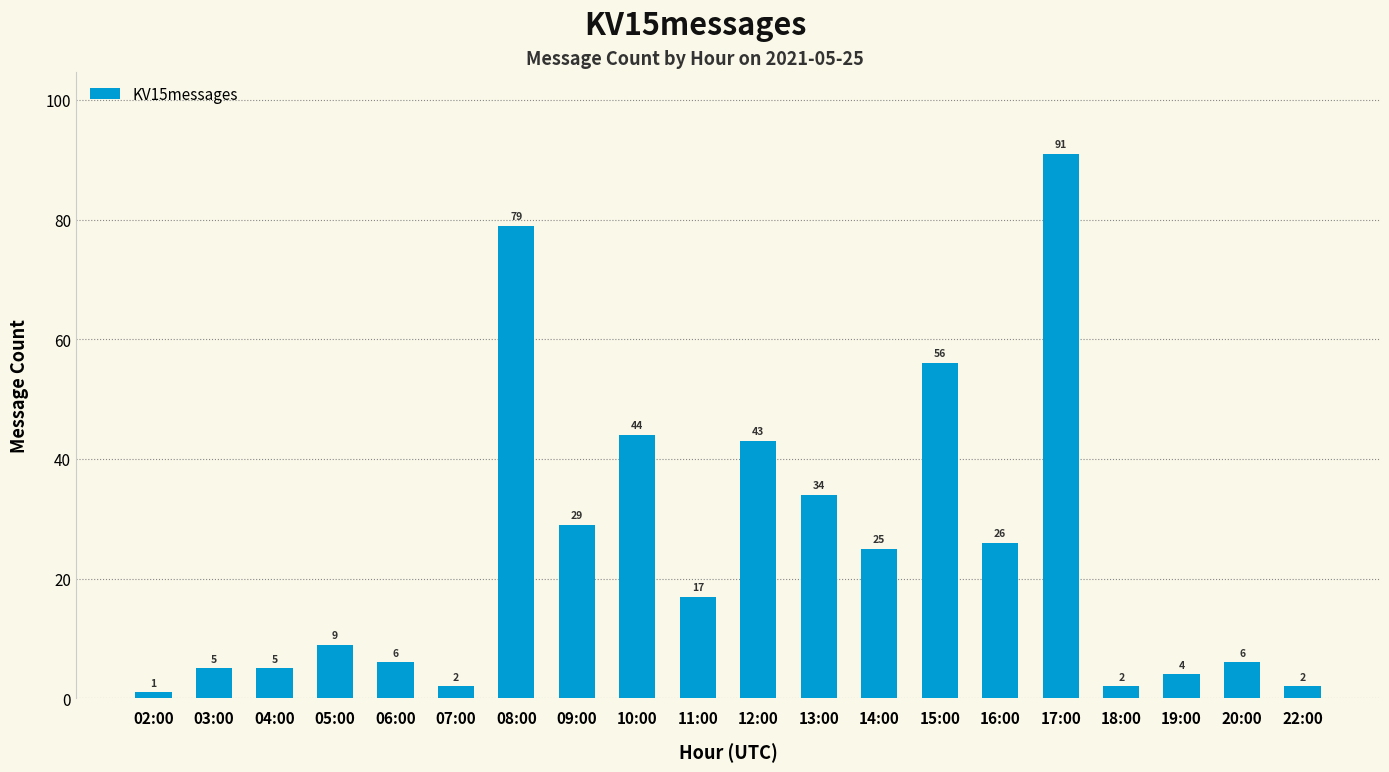

Approximately how many times larger is the value at 19:00 compared to 05:00?

0.4